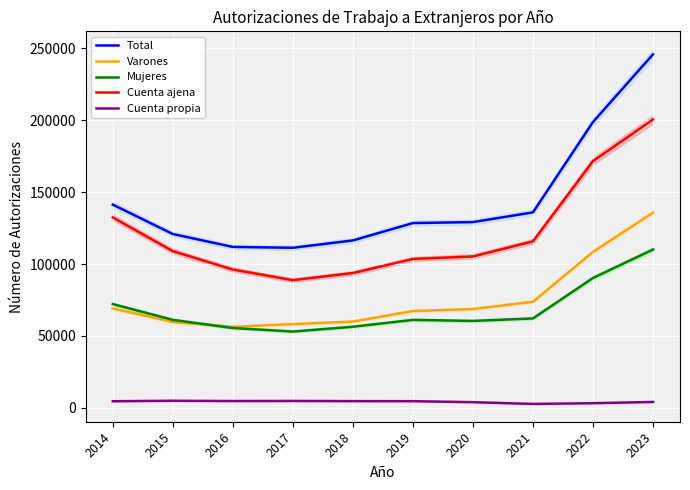

True or false: Cuenta ajena and Cuenta propia intersect in this chart.

False